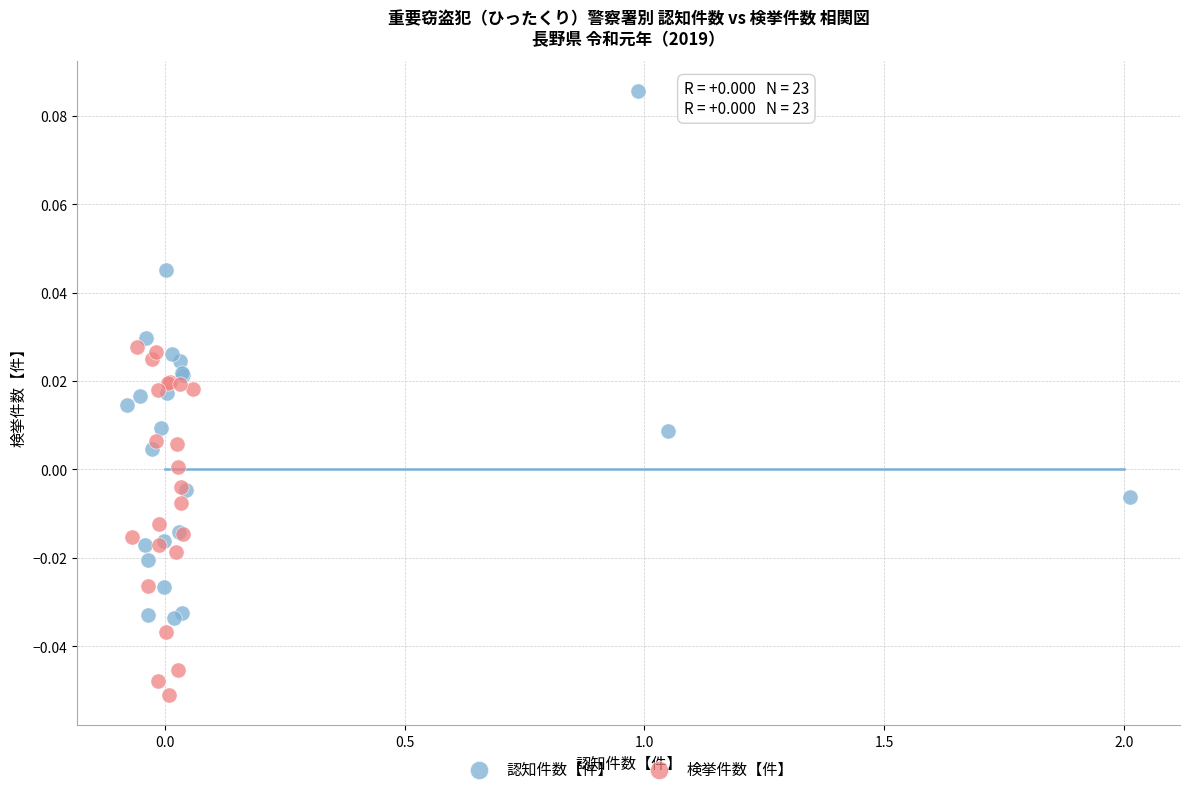

What are all the series names shown in the legend?

認知件数【件】, 検挙件数【件】